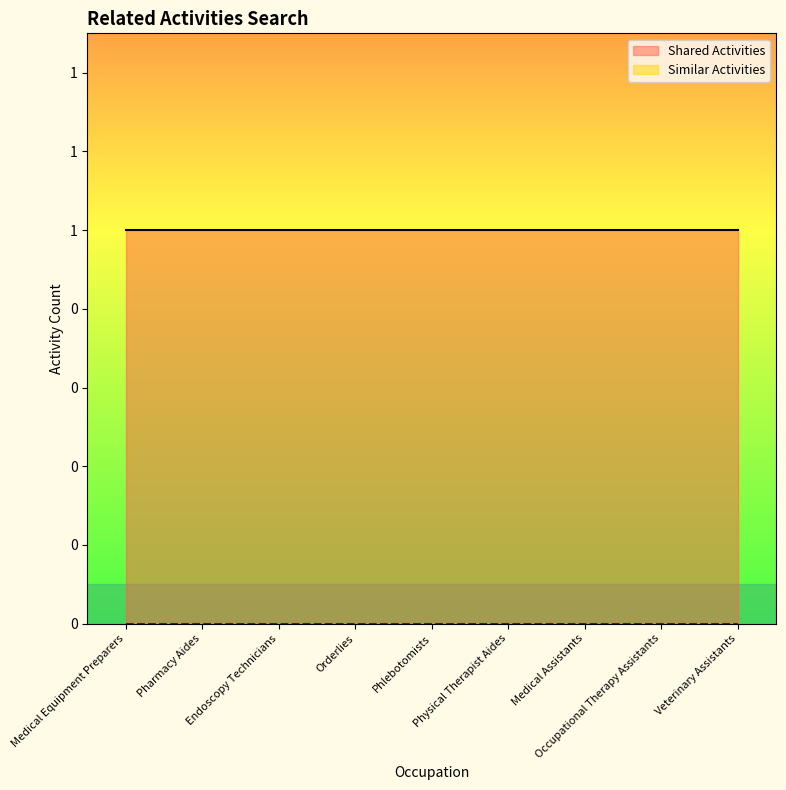

True or false: Shared Activities and Similar Activities cross at least once.

False